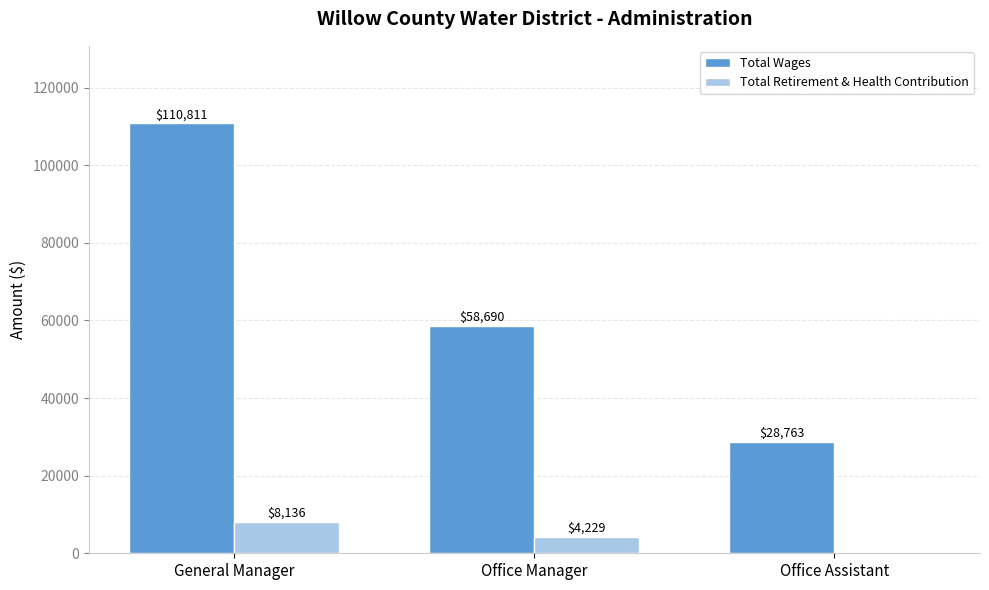

What is the maximum value shown in the chart?

110811